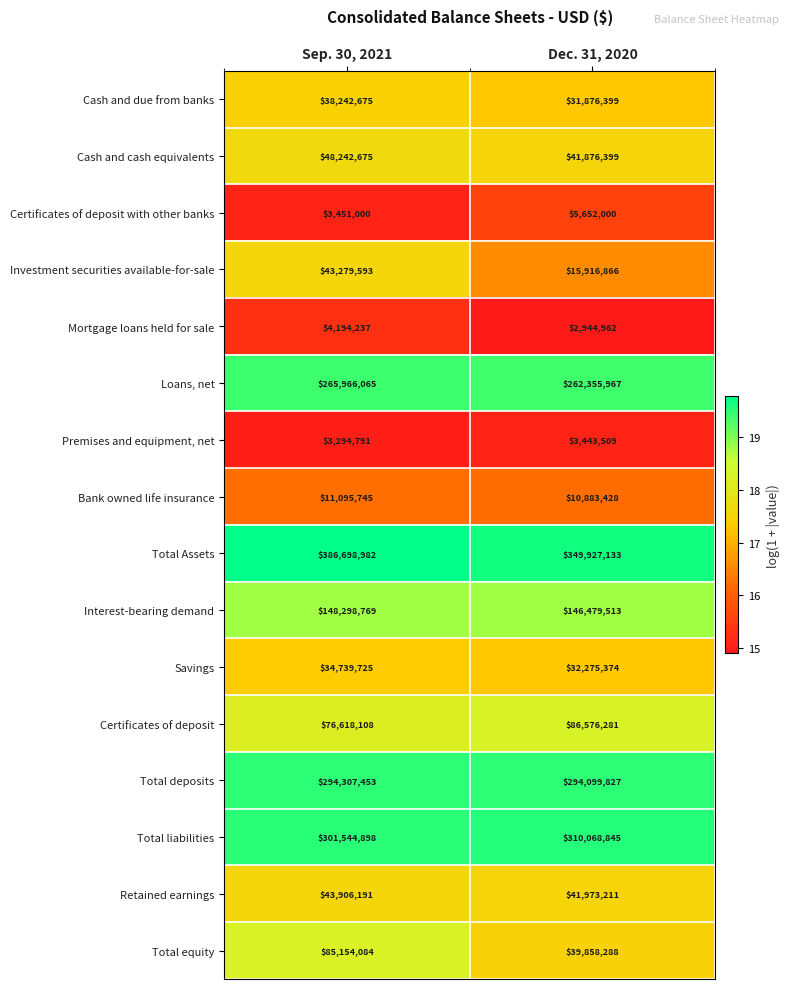

What is the average value of the Mortgage loans held for sale series?

3569600